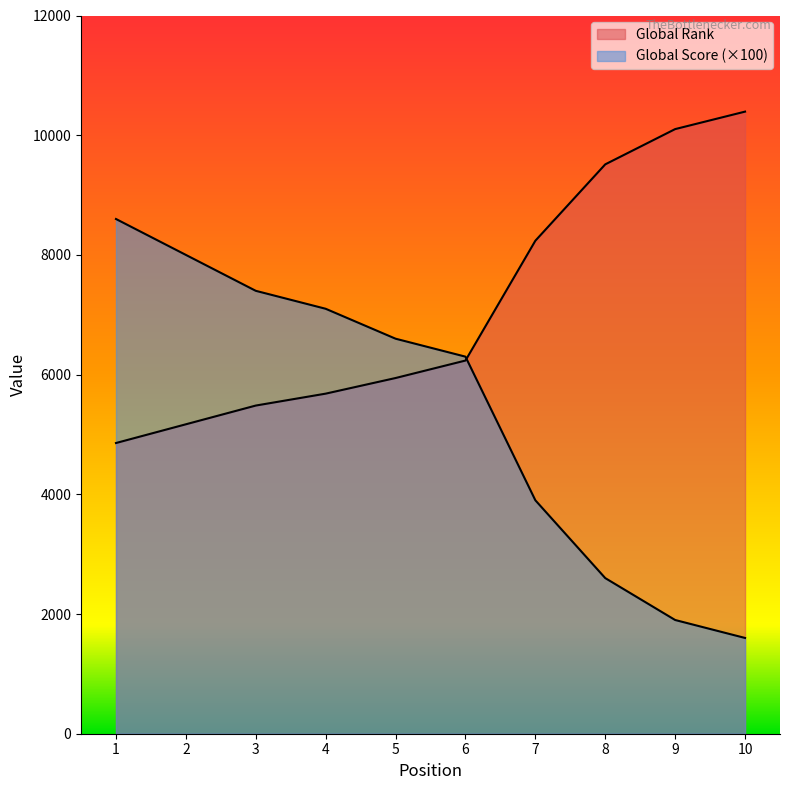

Rank the series by their average value, from highest to lowest.

Global Rank, Global Score